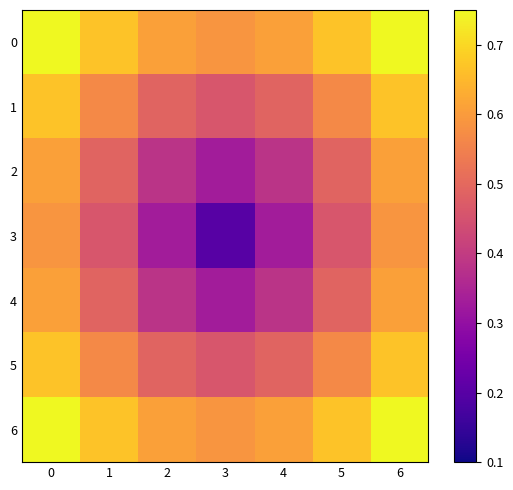

Which series has the widest spread of values?

3